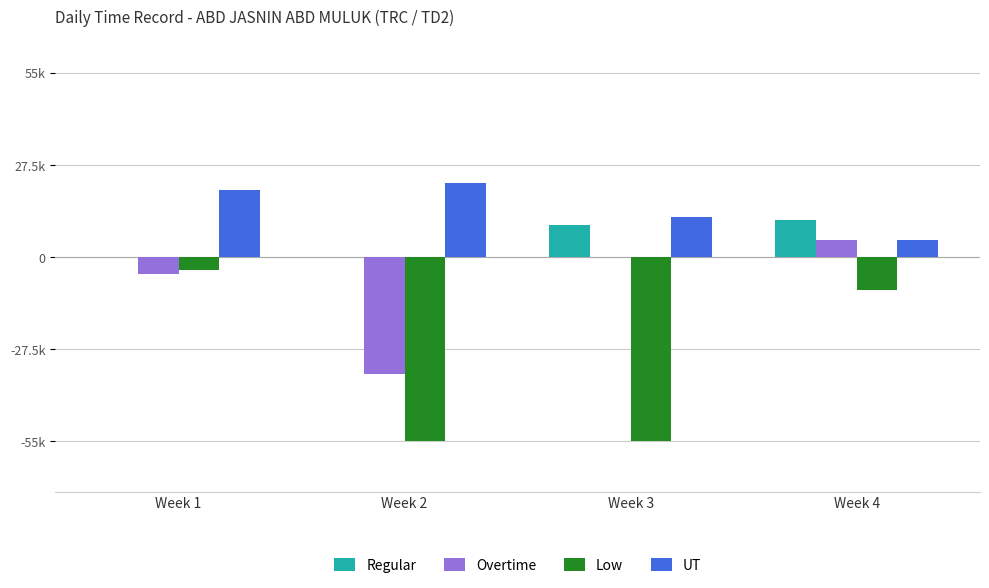

Does the chart contain stacked bars?

No